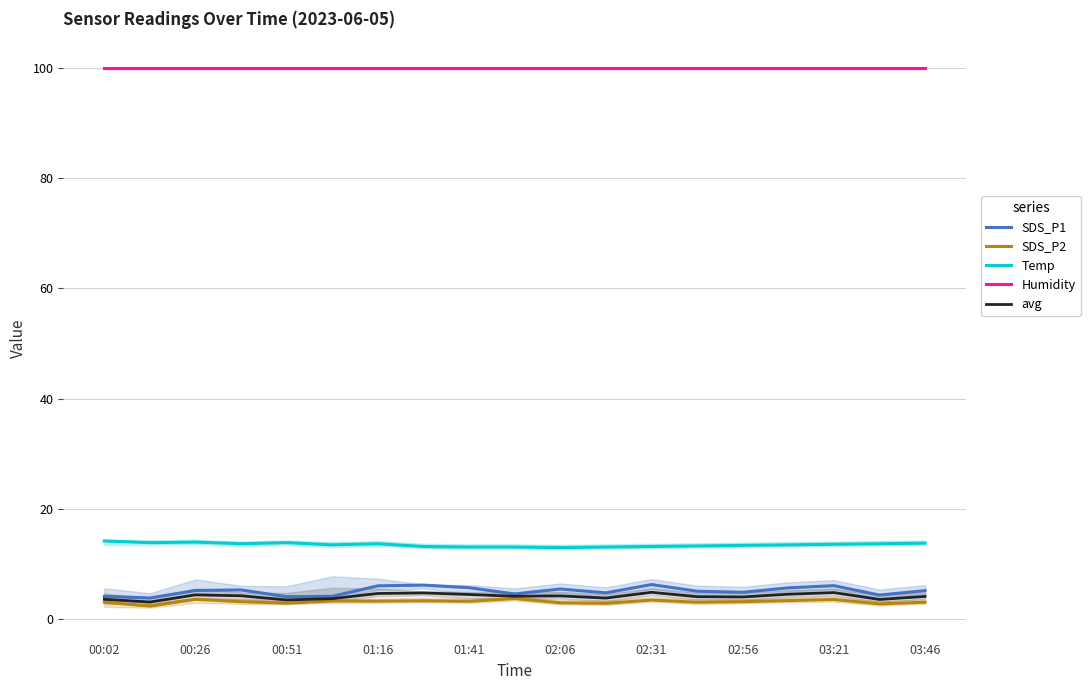

What is the sum of all avg values?

79.2